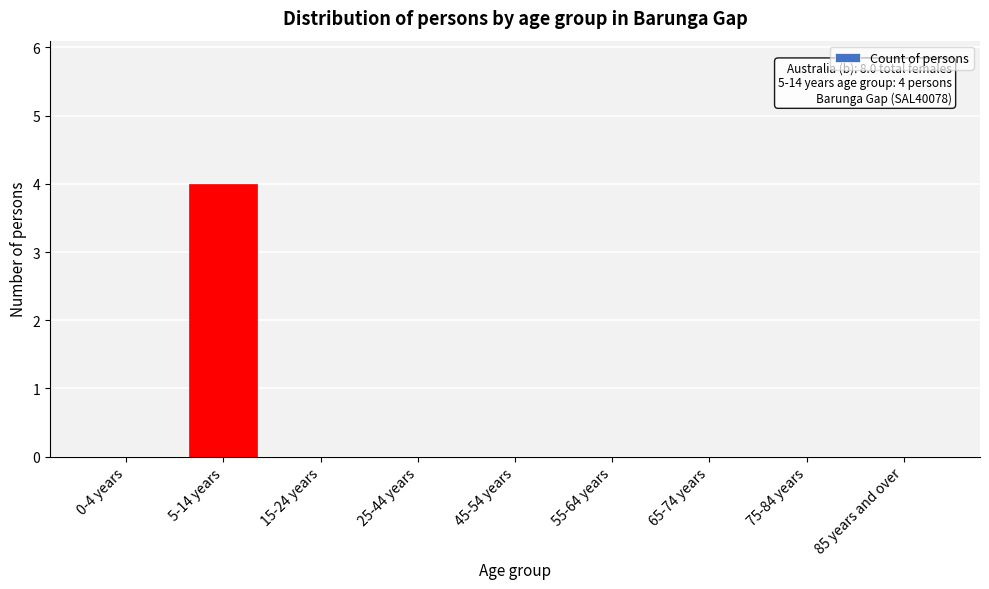

What is the sum of all values?

4